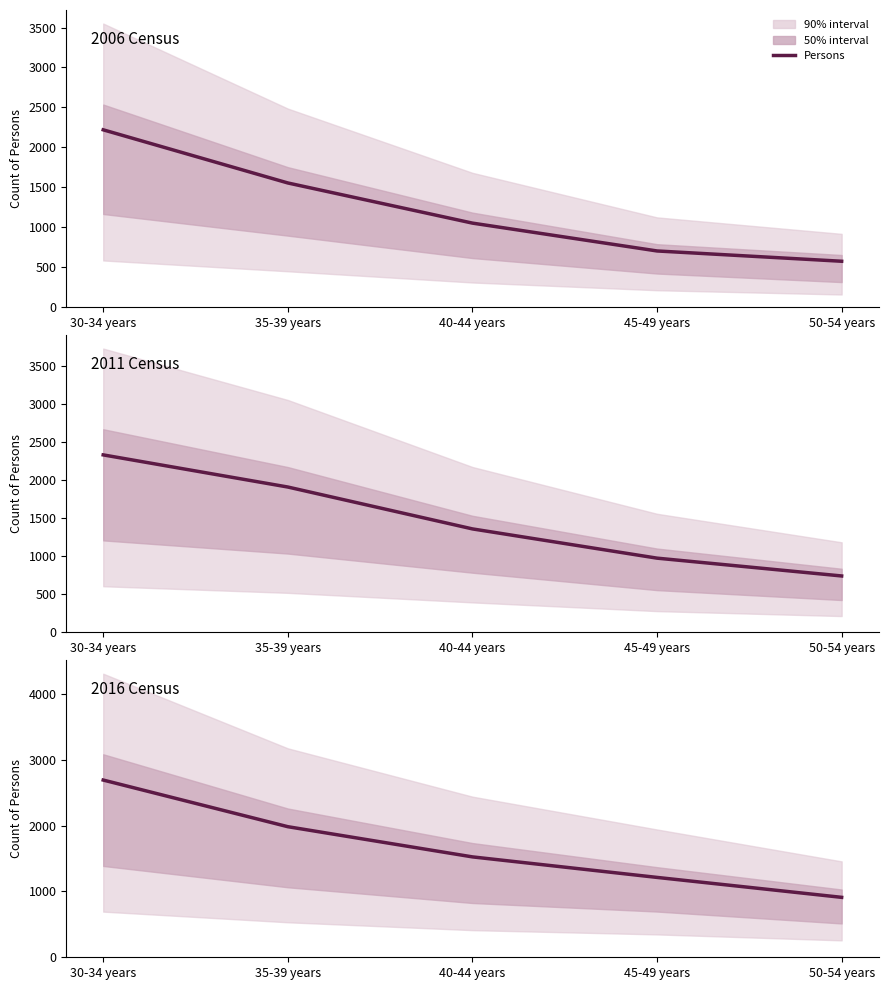

How many data points are above 1526?

2